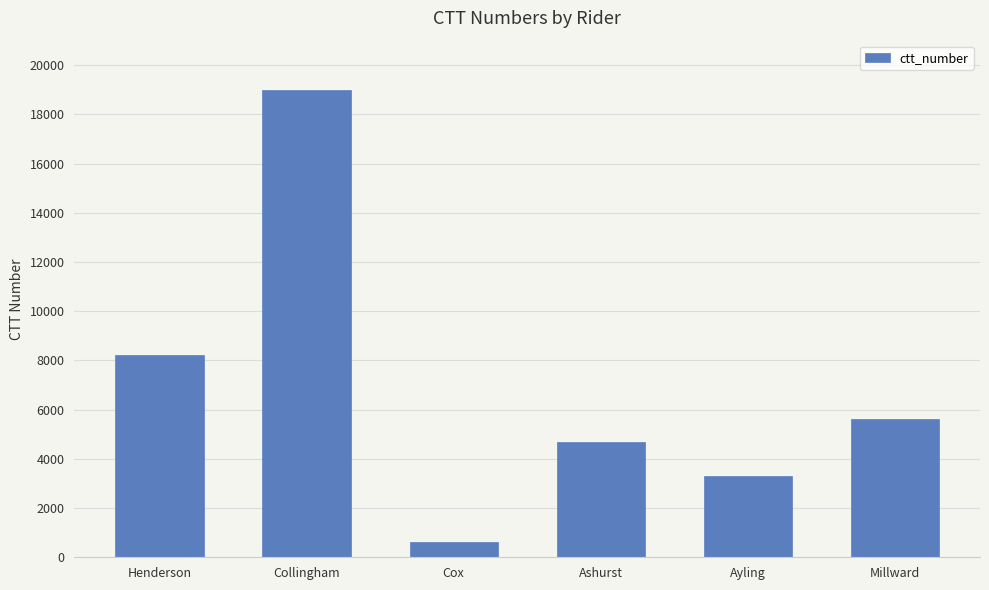

Rank the categories by value from highest to lowest.

Collingham, Henderson, Millward, Ashurst, Ayling, Cox